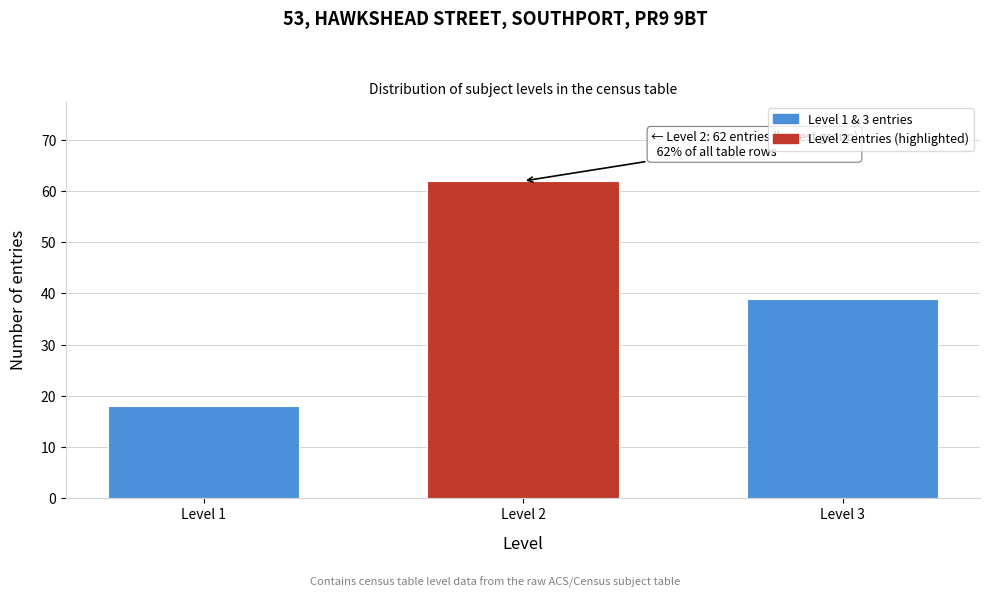

Reading left to right, list all the values displayed in this chart.

18	62	39